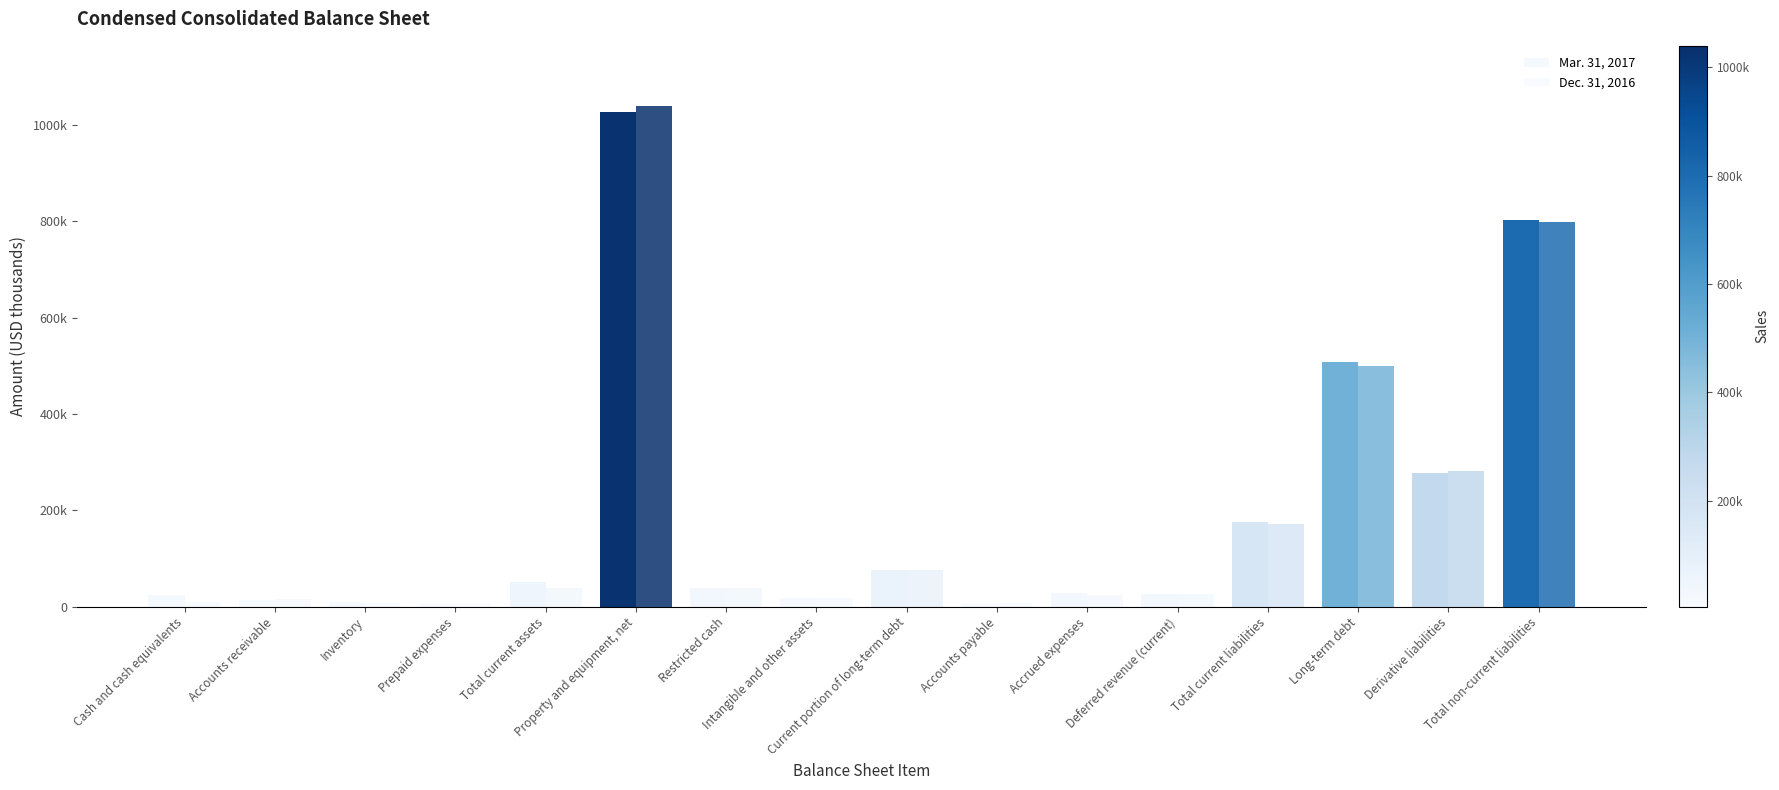

Does the chart contain stacked bars?

No